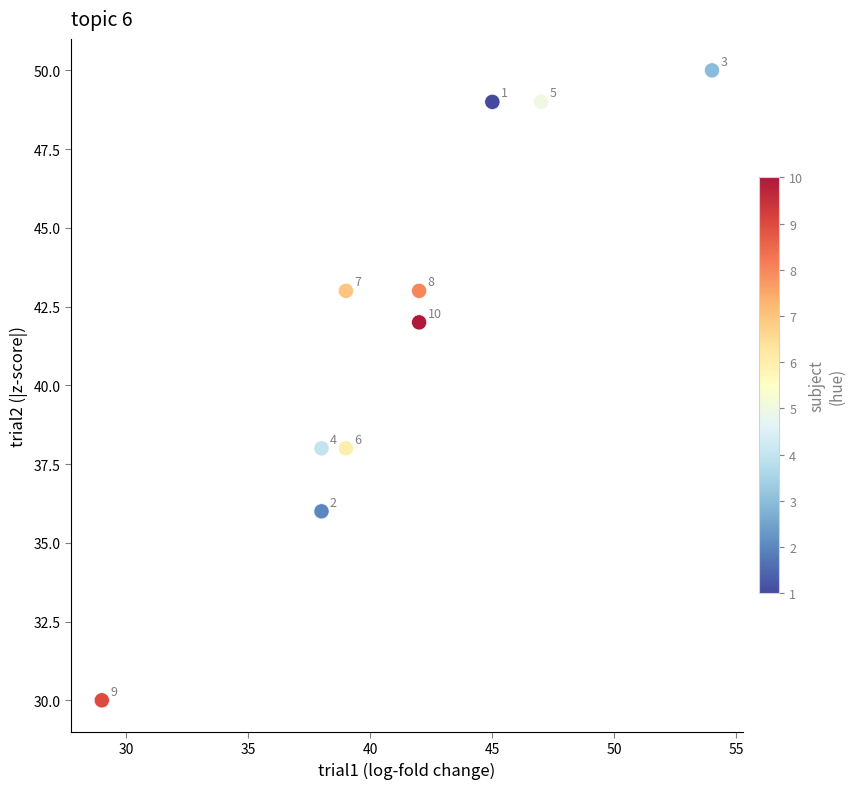

What Y value in the scatter plot is closest to 40?

38